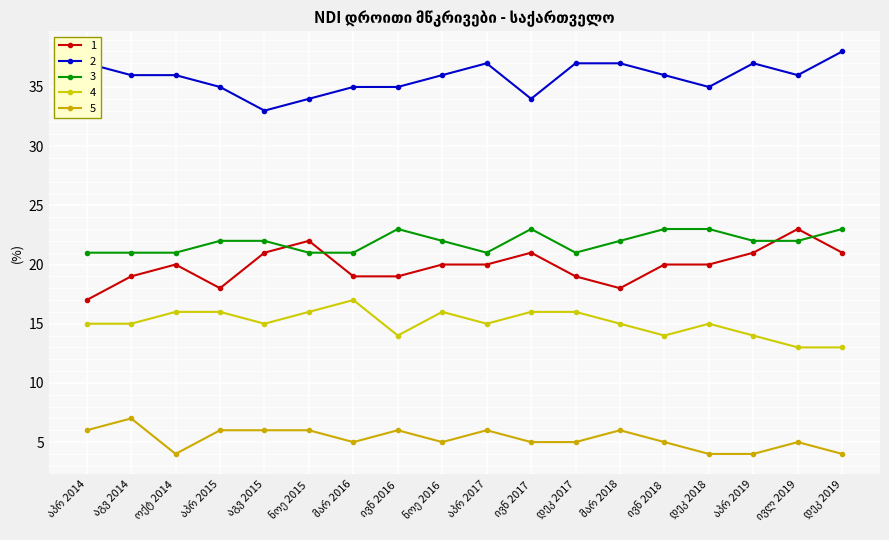

At how many categories does at least one series exceed 4?

18